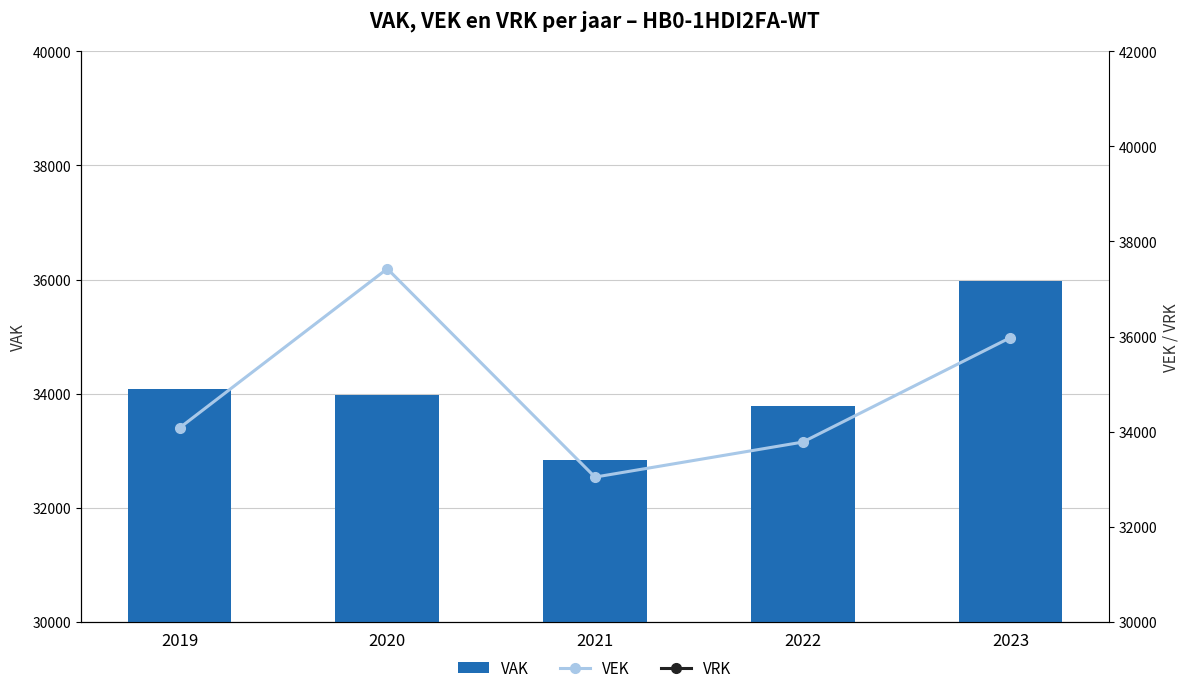

True or false: VAK has a value of 34082 at 2019.

True